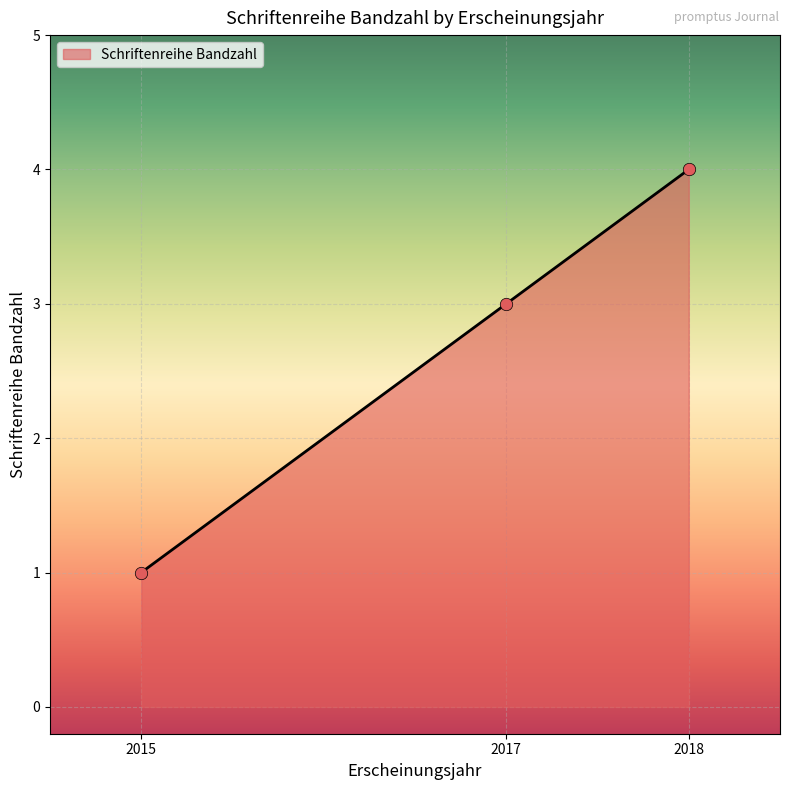

Between 2018 and 2015, which is larger?

2018